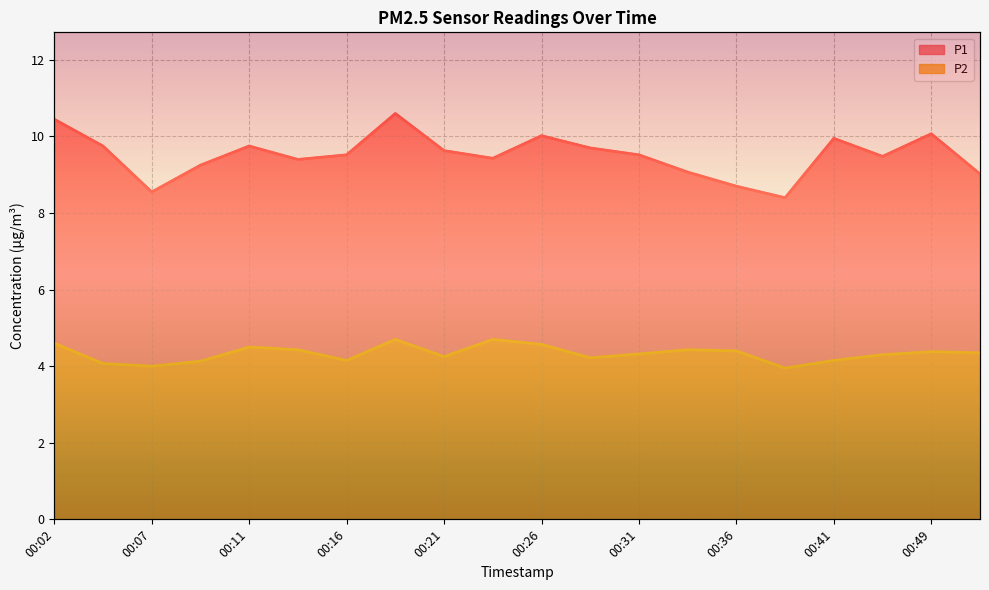

List the series in order of their overall mean, lowest first.

P2, P1